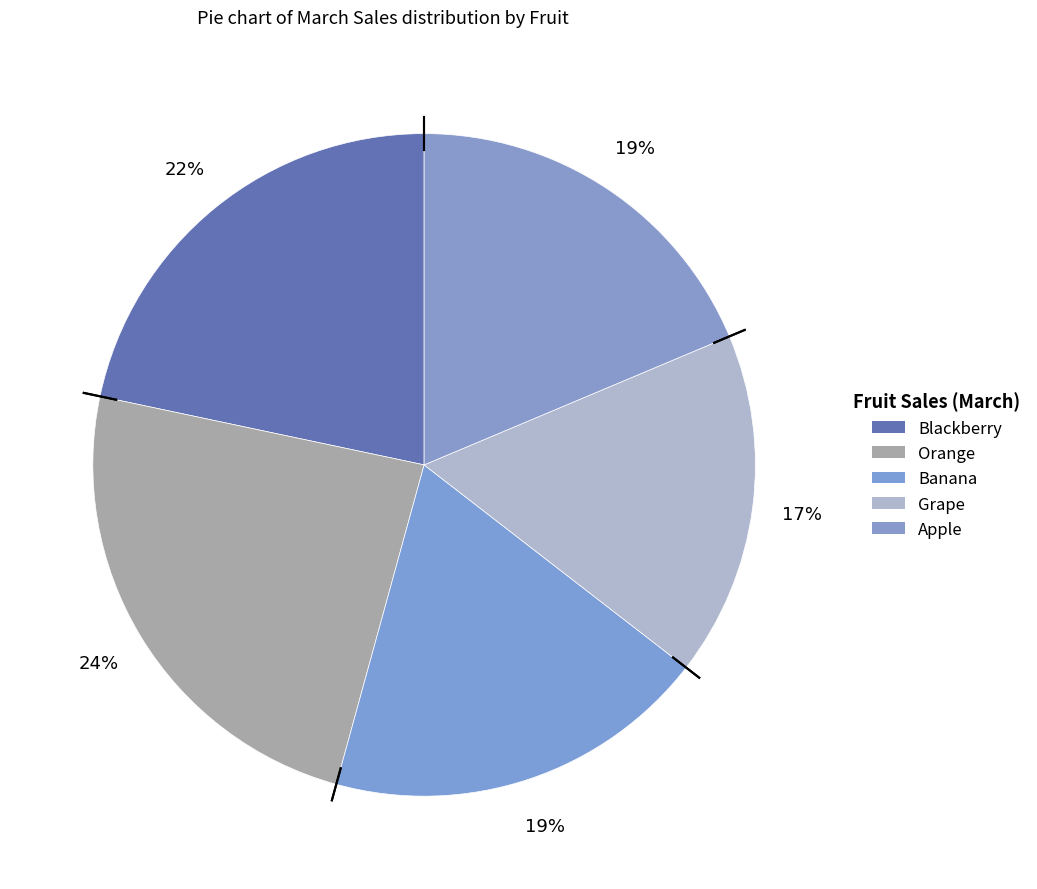

Count the number of slices in the pie.

5